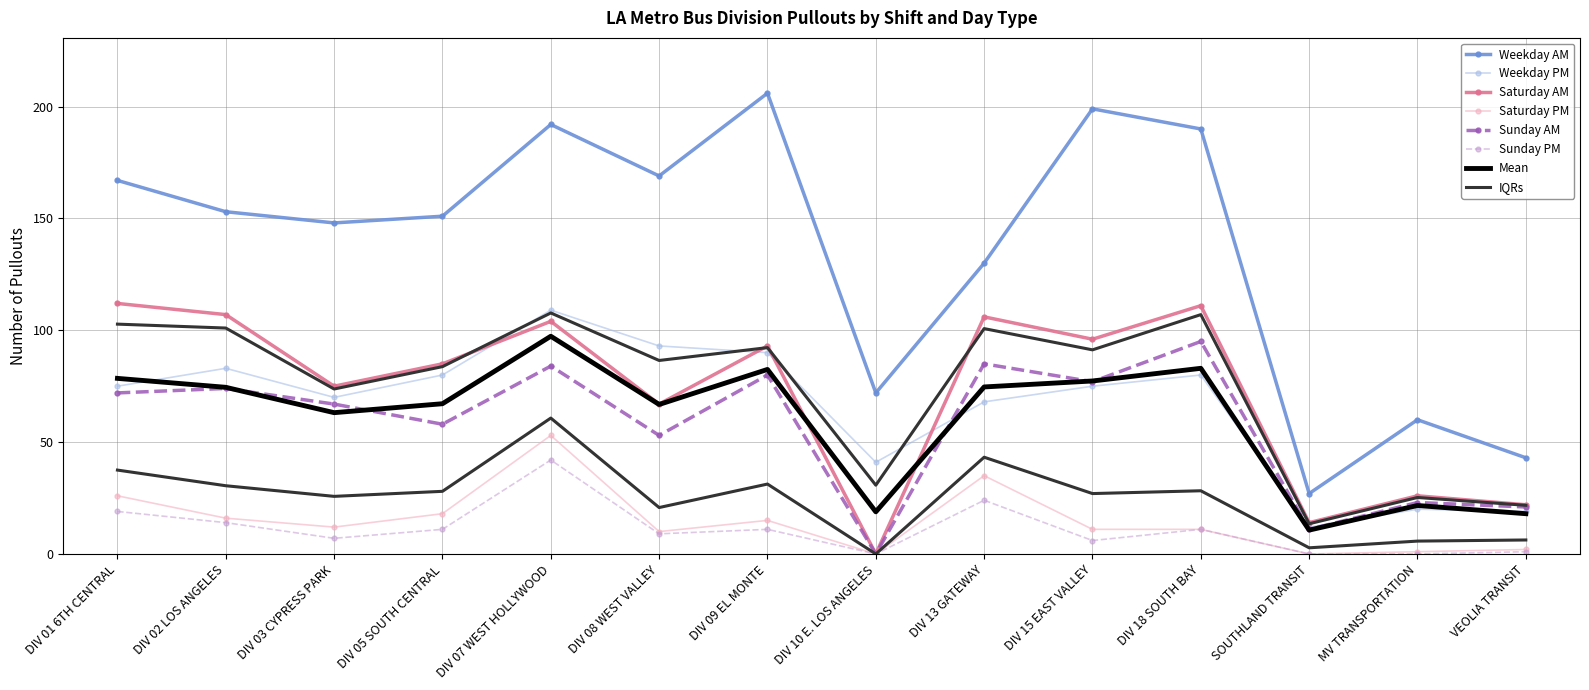

Where is Saturday AM nearest to the value 56?

DIV 08 WEST VALLEY